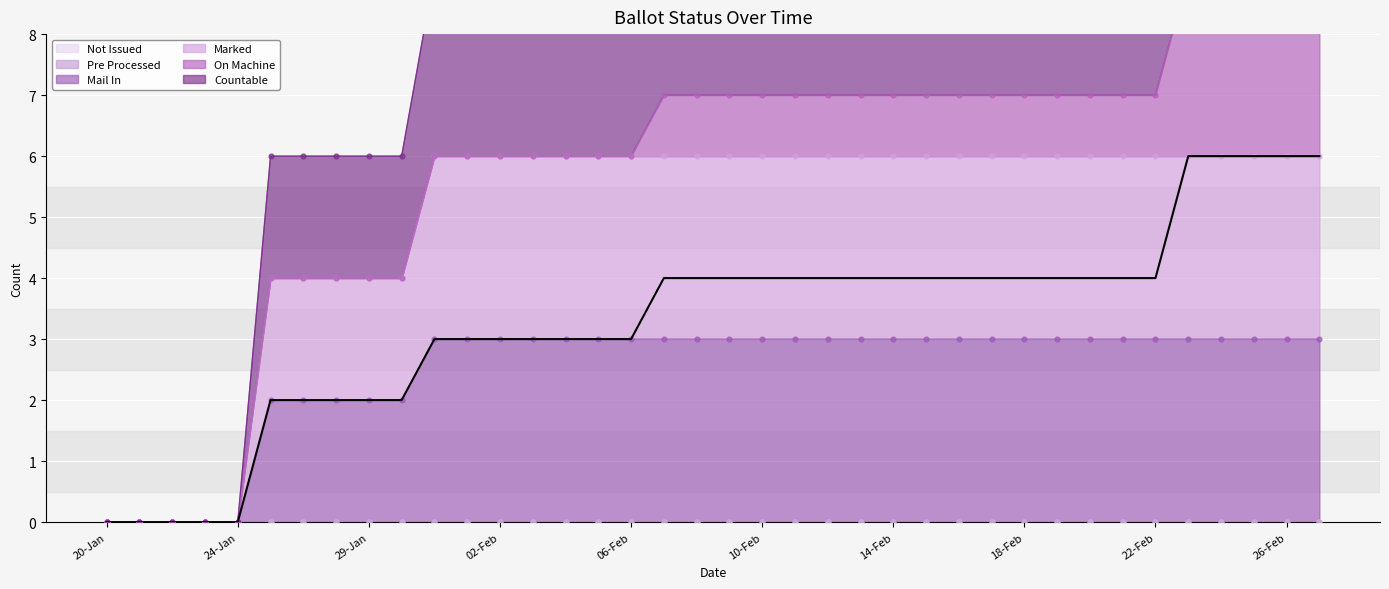

Which series contains the lowest Y value?

COUNTABLE